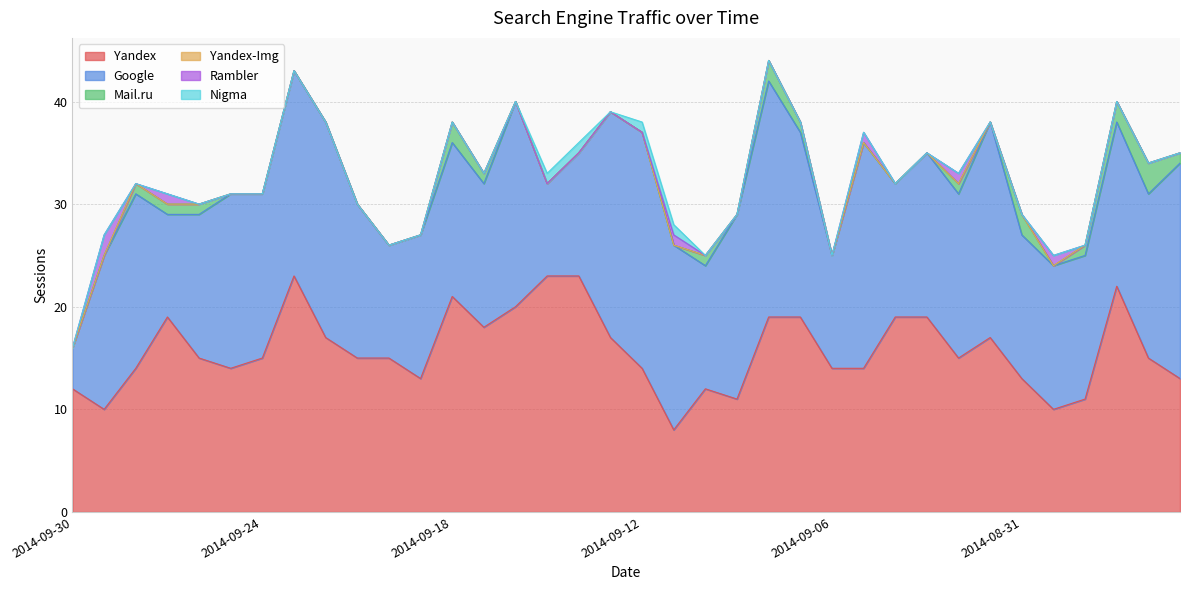

What is the label of the 18th point from the right?

2014-09-12